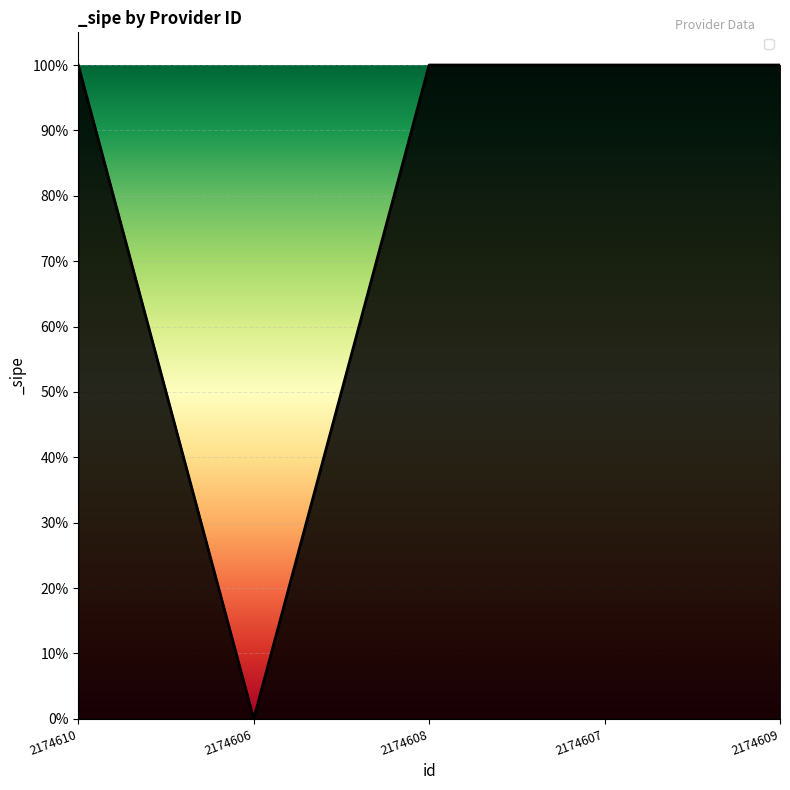

What value does the data have at 2174609?

1